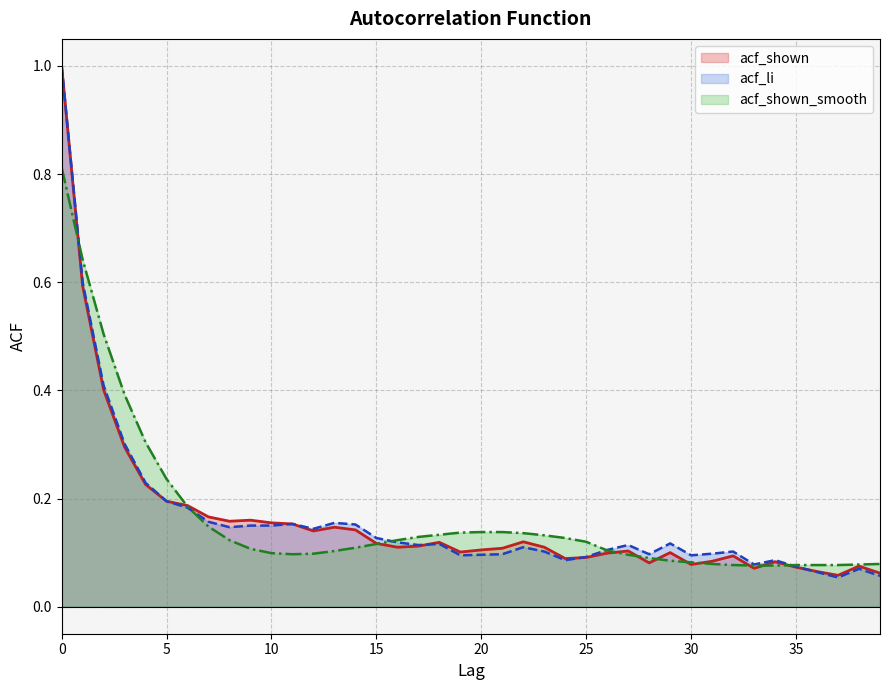

Which series changed the most between 16 and 32?

acf_shown_smooth